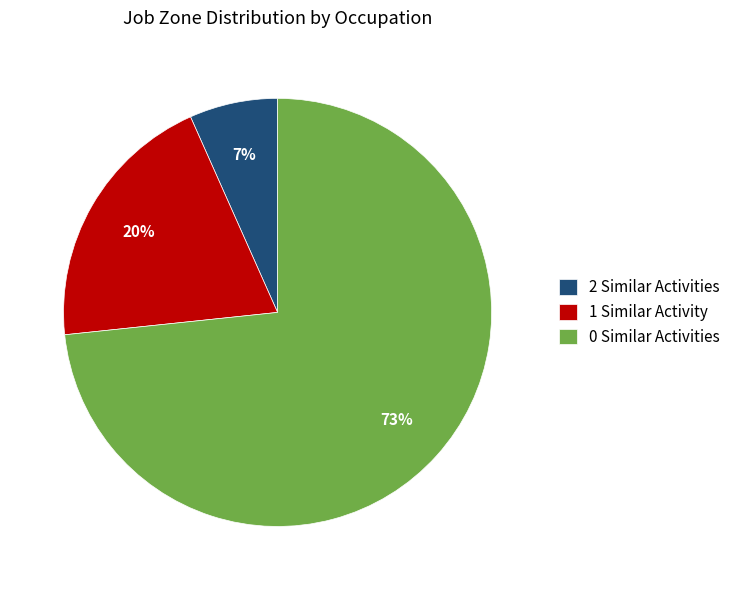

Rank the categories by value from lowest to highest.

2 Similar Activities, 1 Similar Activity, 0 Similar Activities